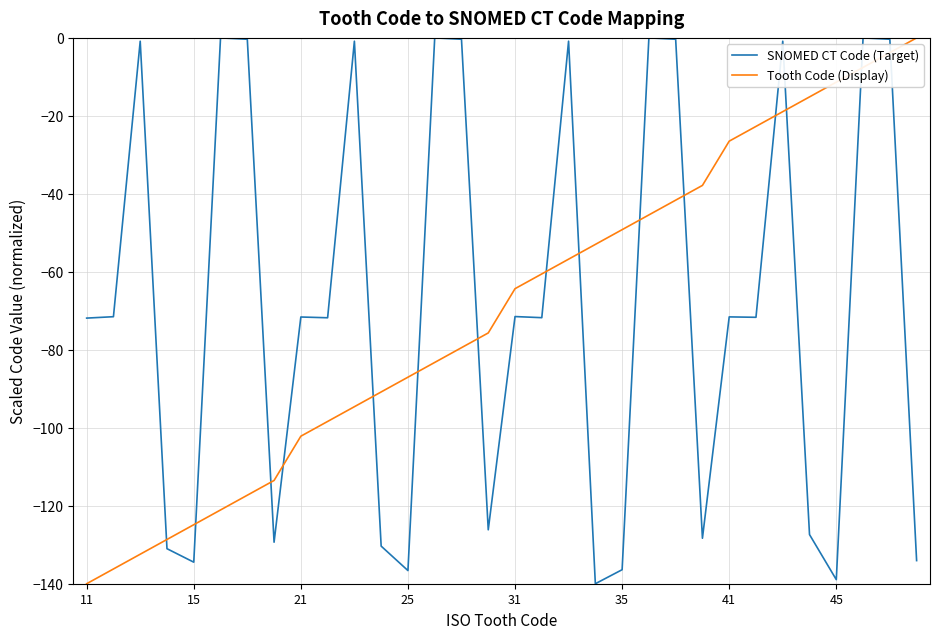

What is the difference between the second highest and second lowest values in the SNOMED CT Code (Target) series?

139.0